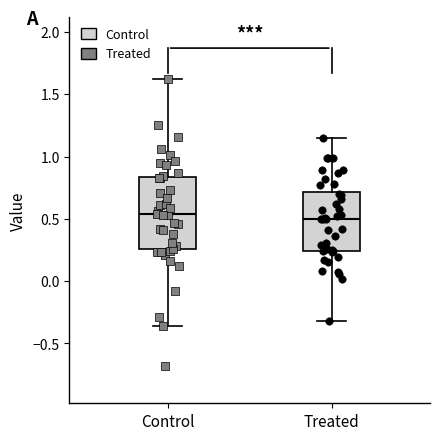

Where does the lower whisker of the box for Control end on the y-axis? The values are not printed on the chart, so give them approximately, as read against the axis.

-0.35